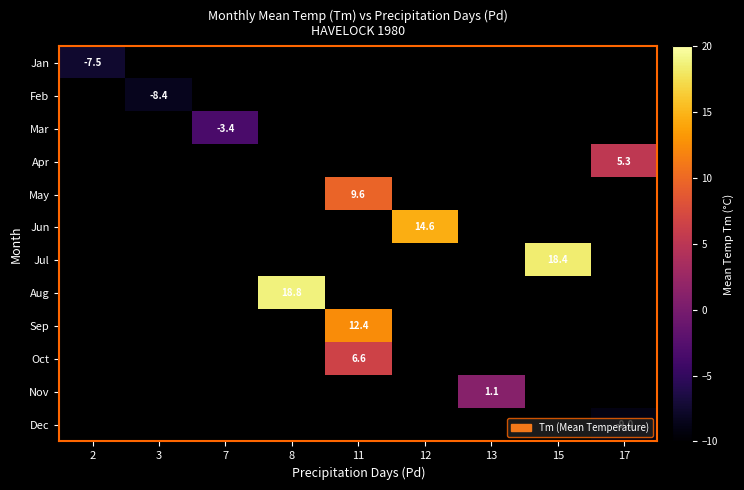

What is the greatest value displayed?

18.8